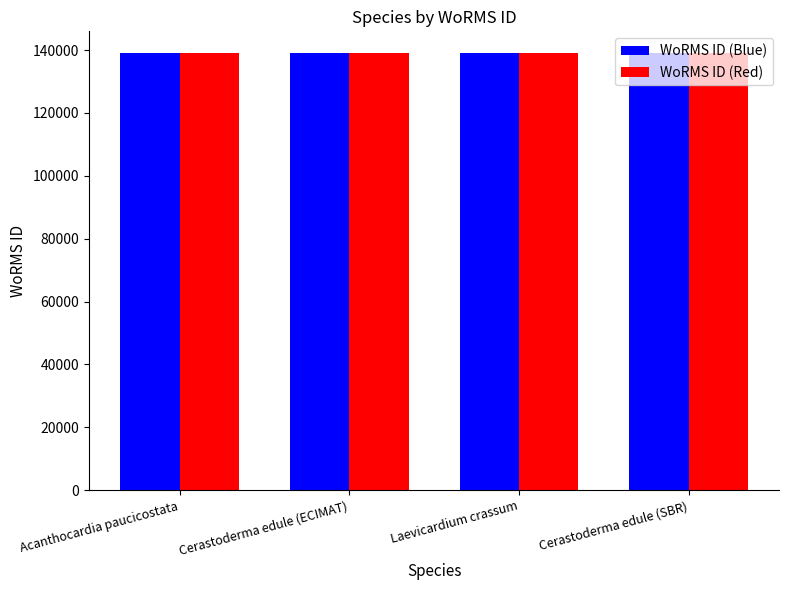

What is the difference between the WoRMS ID (Blue) values at Cerastoderma edule (ECIMAT) and Acanthocardia paucicostata?

5